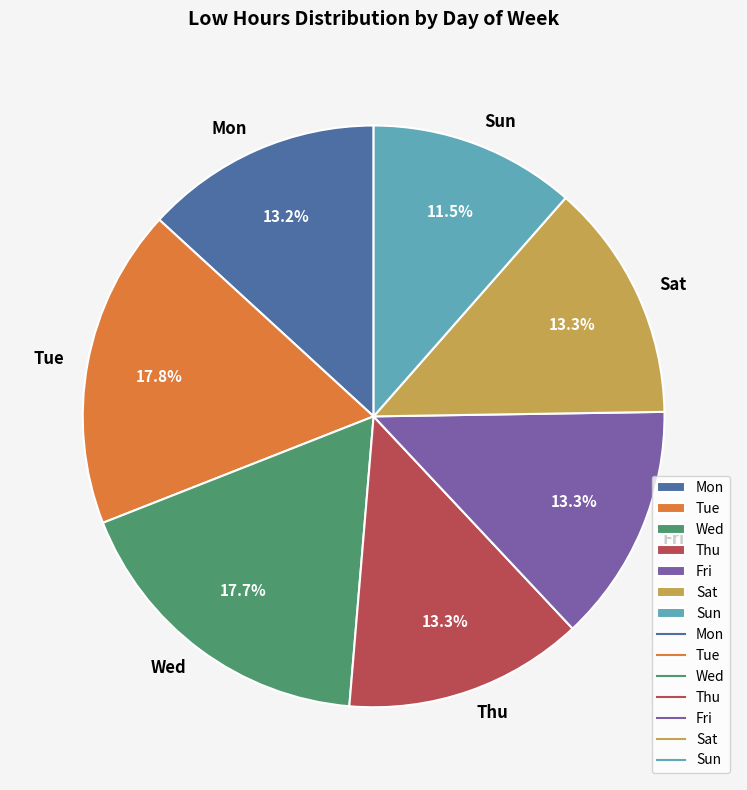

Is Mon the majority of the pie?

No